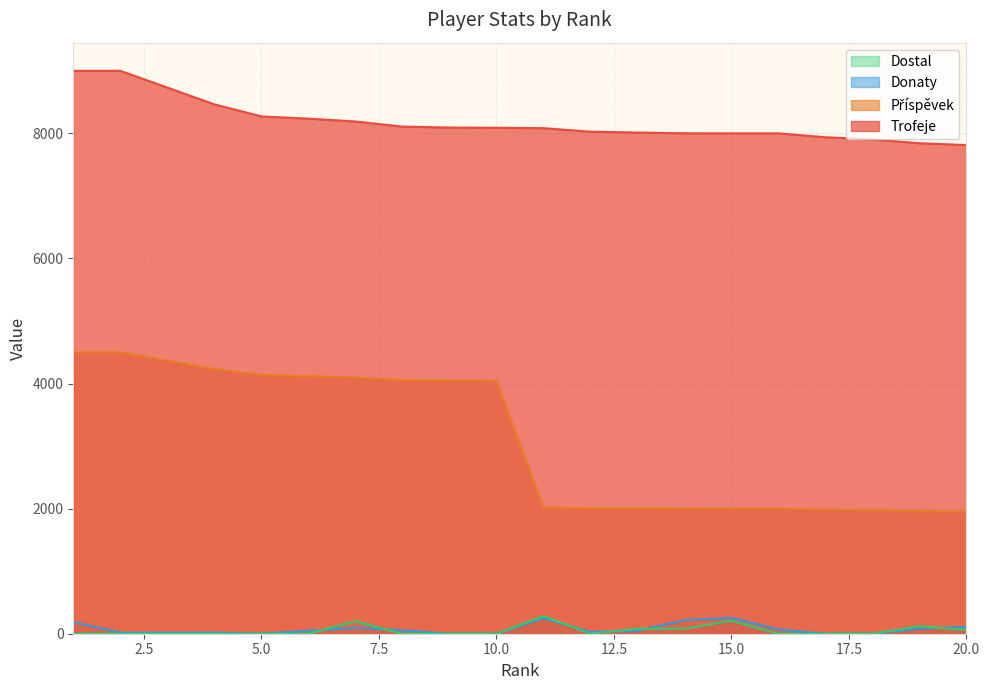

At which label does Dostal reach its minimum?

1